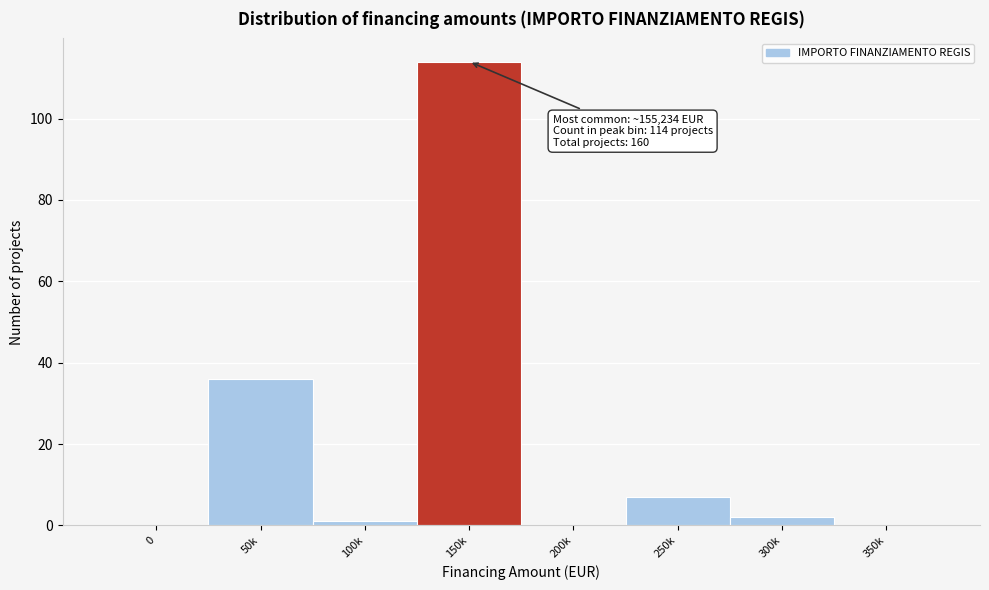

Reading left to right, list all the values displayed in this chart.

0=0	50k=36	100k=1	150k=114	200k=0	250k=7	300k=2	350k=0